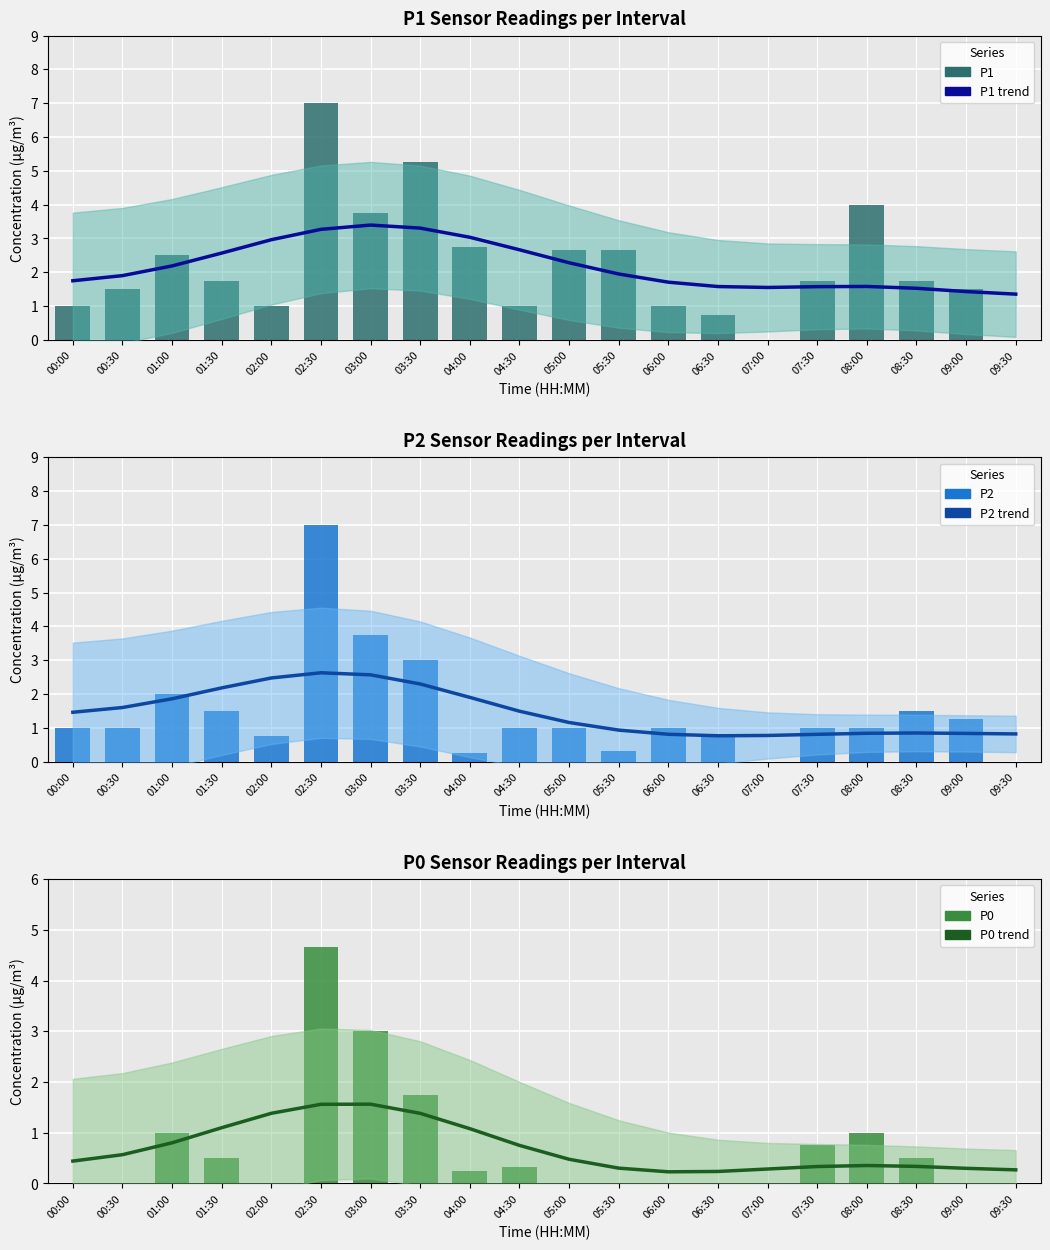

What are all the series names shown in the legend?

P1 trend, P1, P2 trend, P2, P0 trend, P0